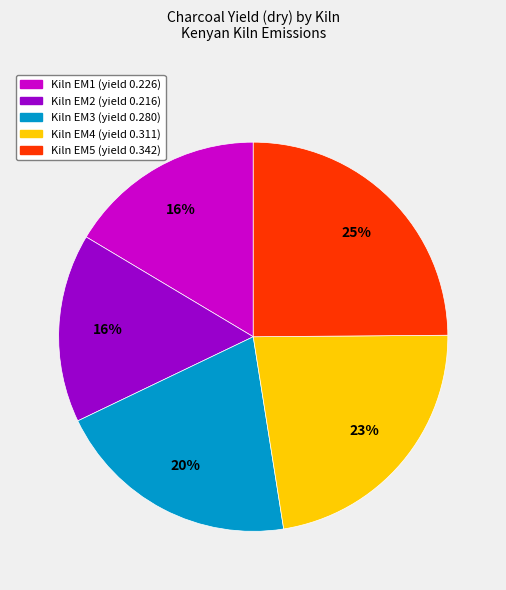

To the nearest percent, what is the difference between the largest and smallest slice percentages?

9%